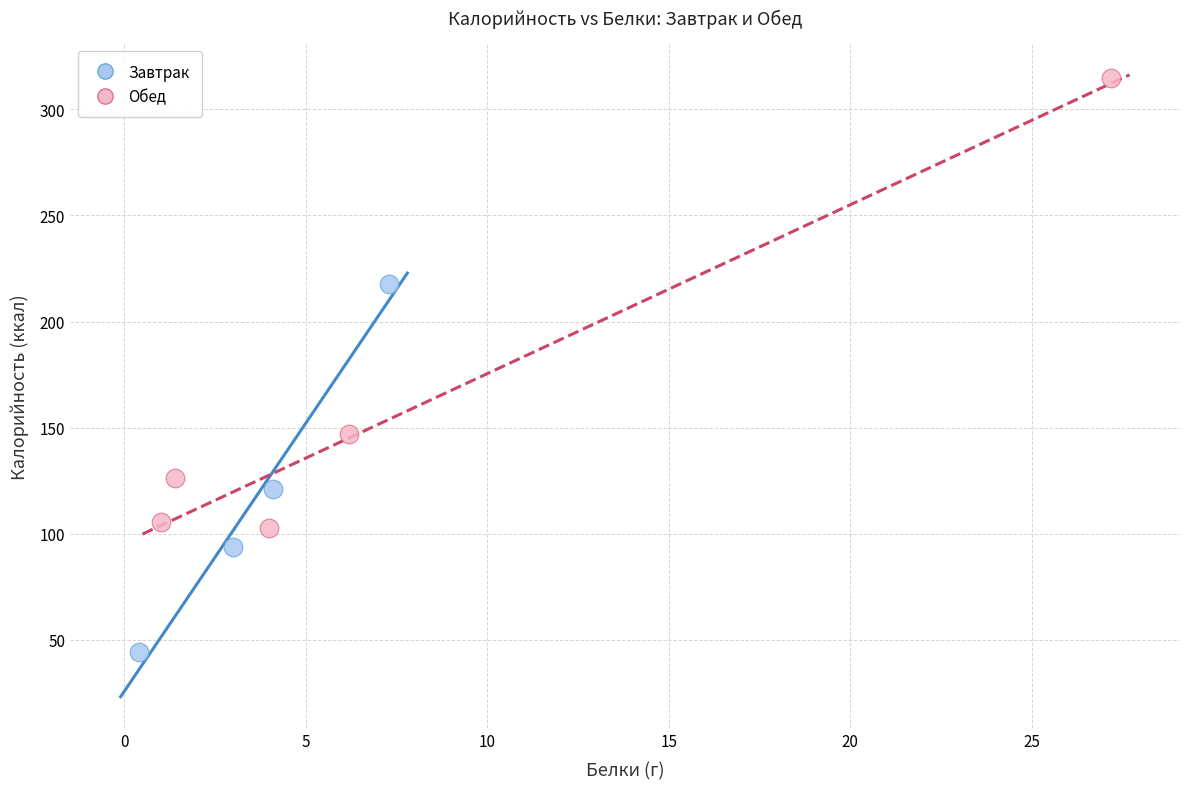

Which series contains the lowest Y value?

Завтрак